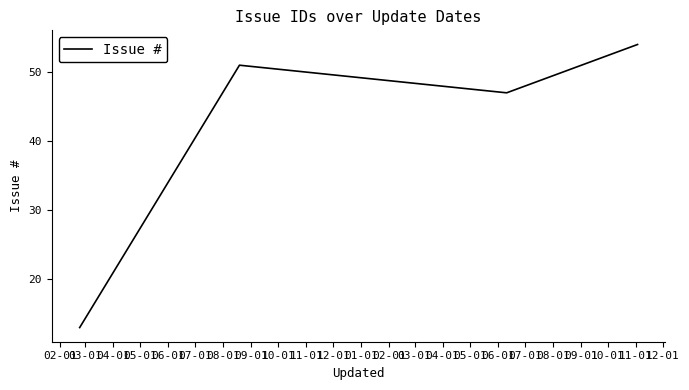

True or false: there are more than 0 points higher than both neighbors.

True